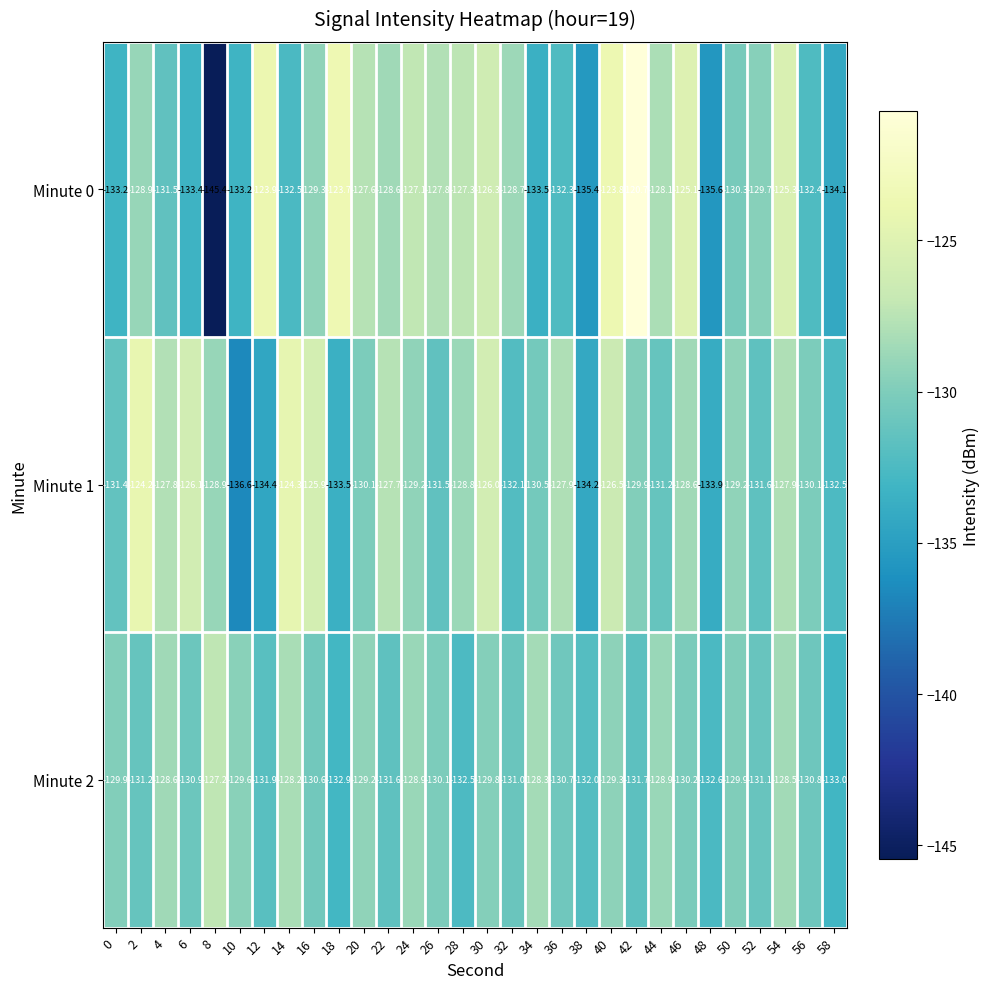

What is the lowest value of the Minute 0 series?

-145.4